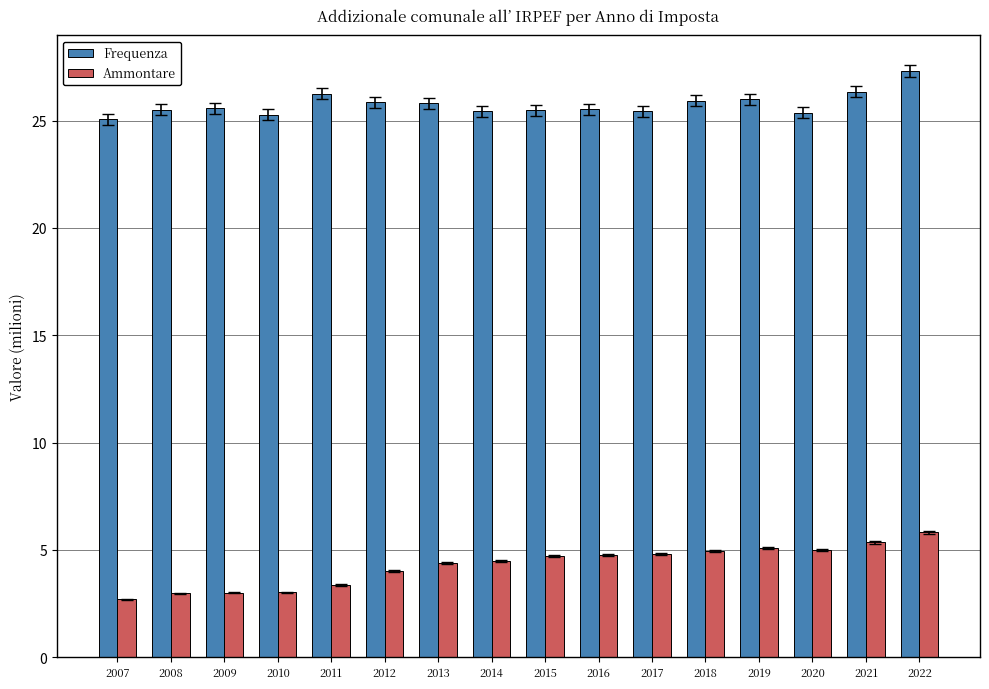

What is the total value across all series at 2007?

27.7